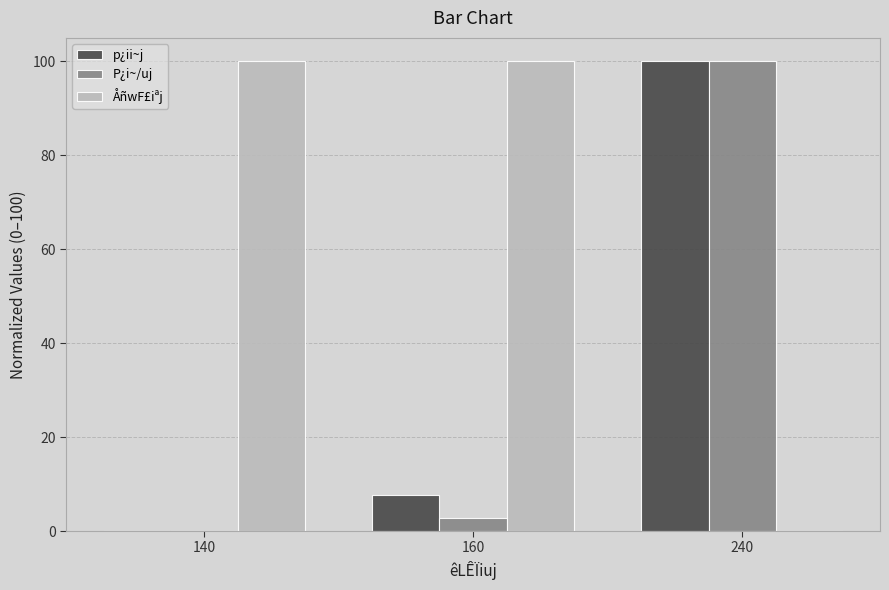

What is the highest value of the P¿i~/uj series?

100.0